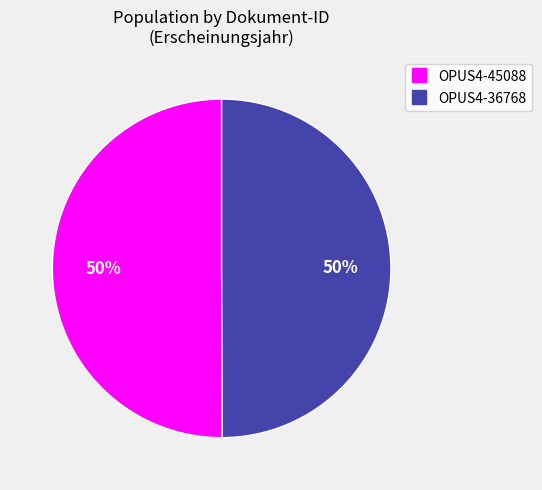

To the nearest percent, what is the average slice percentage?

50%